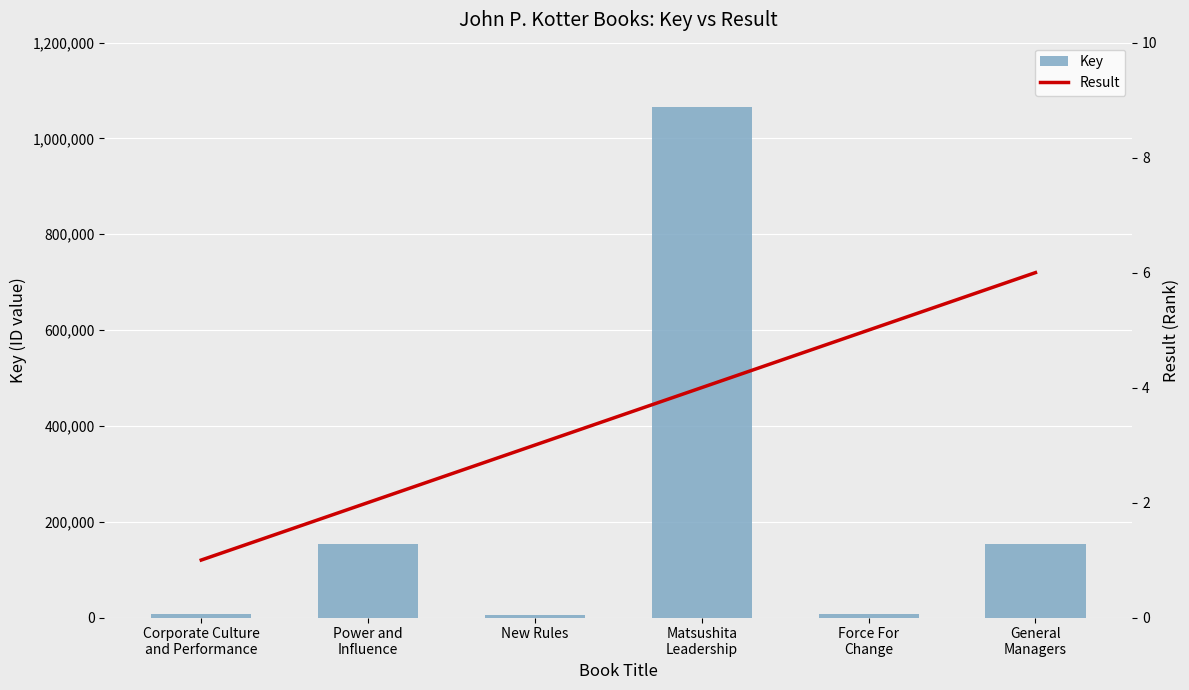

What is the difference between the Key values at Corporate Culture
and Performance and Matsushita
Leadership?

1059197